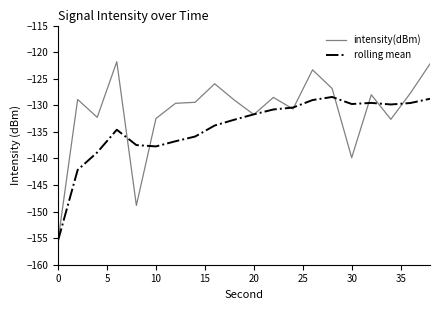

Which series has the largest range (max minus min)?

intensity(dBm)